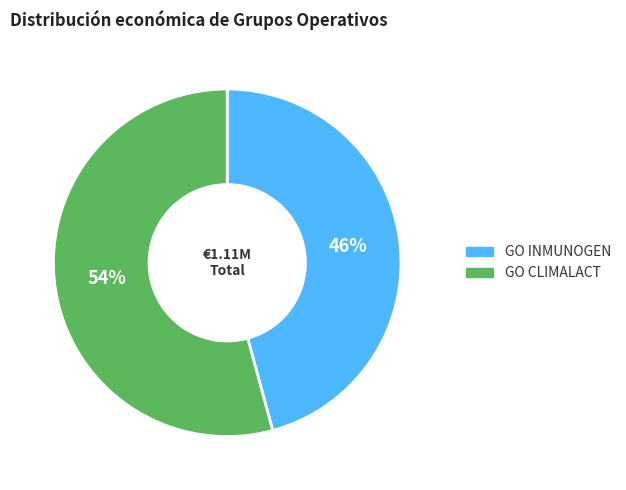

How many segments does this pie chart have?

2